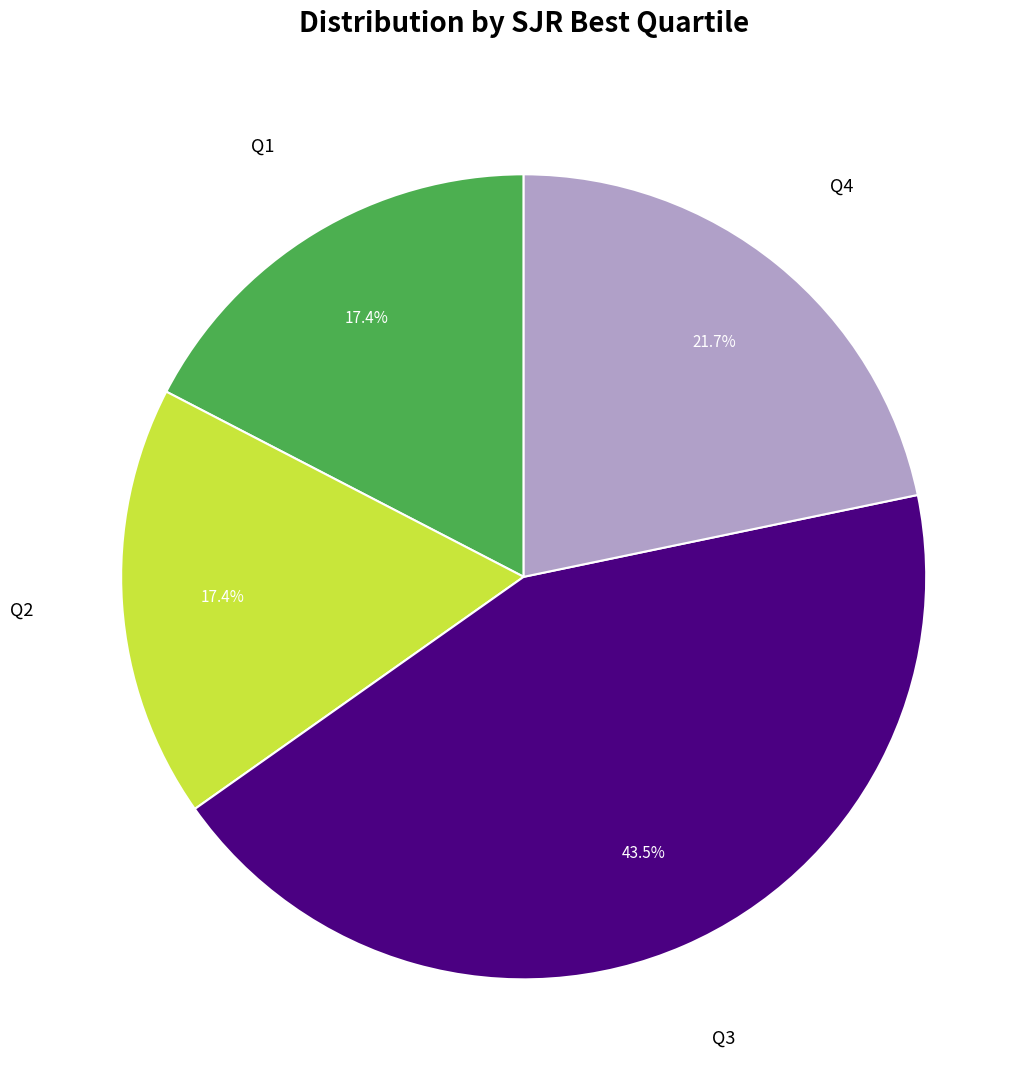

Is there a majority slice in this chart?

No